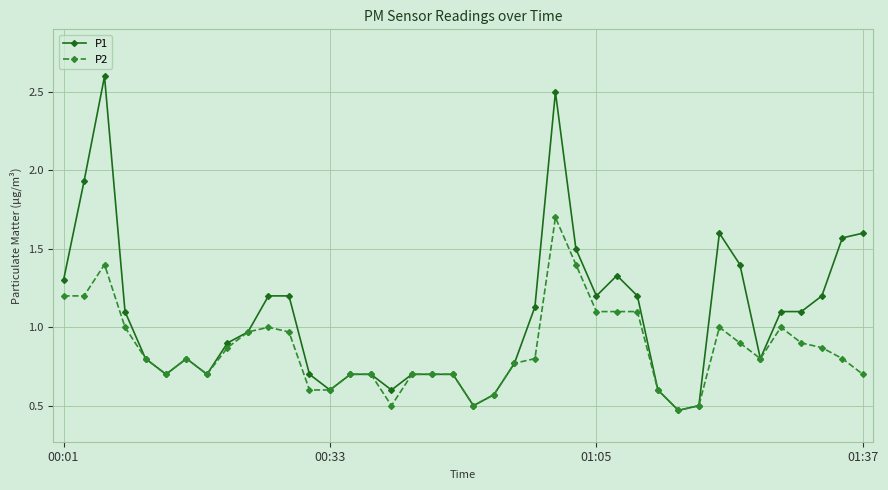

What is the value of the P1 point at the 34th from the left?

1.4